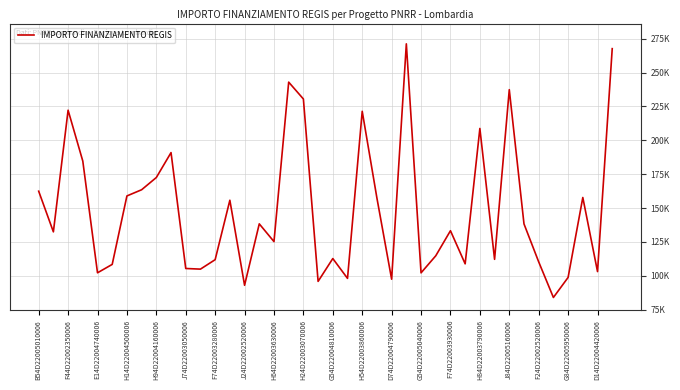

What is the smallest value displayed?

83981.8